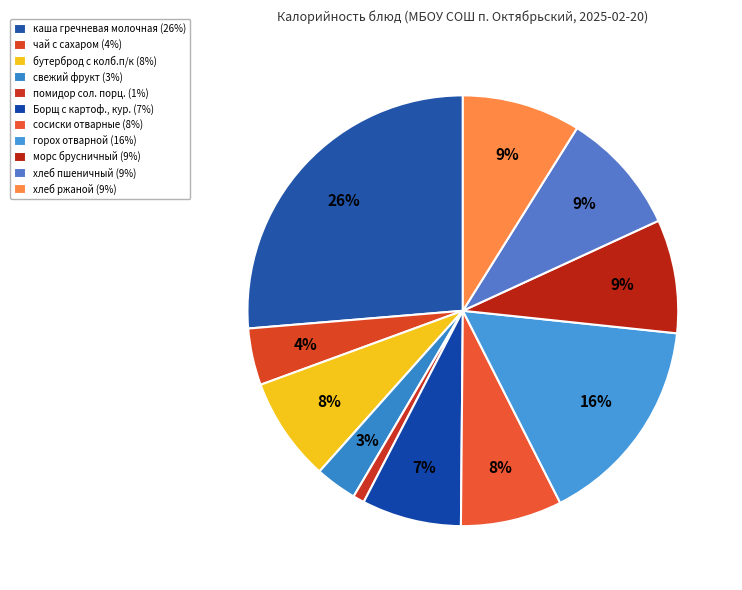

Which category has the biggest portion of the pie?

каша гречневая молочная